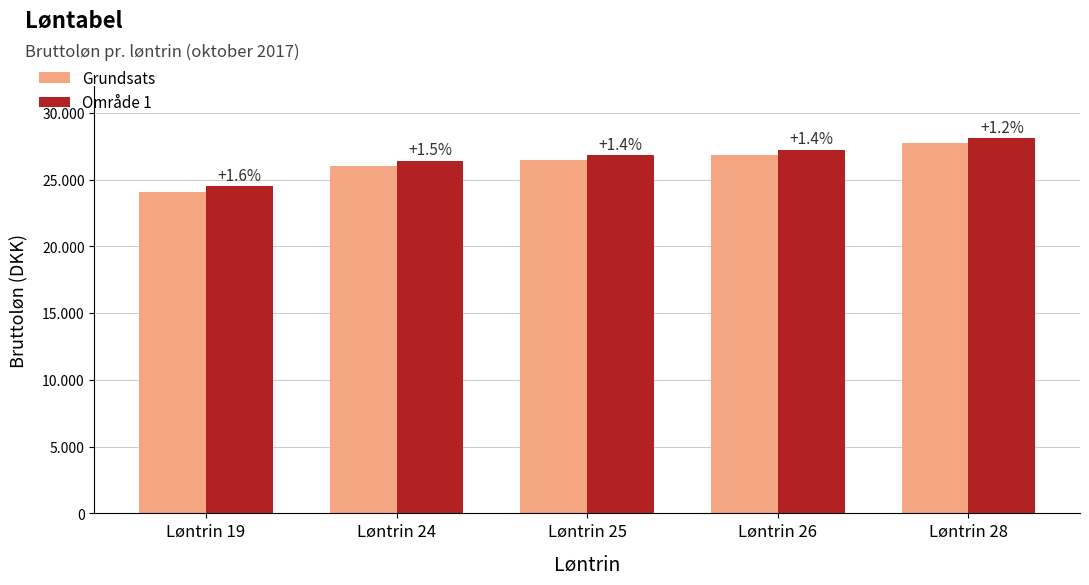

What is the average value of the Grundsats series?

26227.3